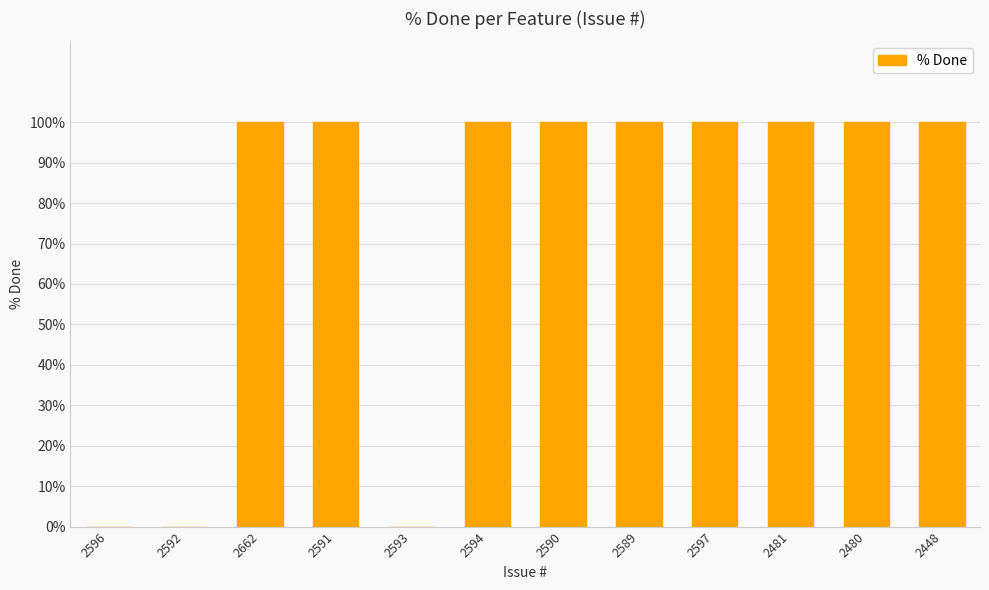

The chart shows a value of 100 at 2448. True or false?

True